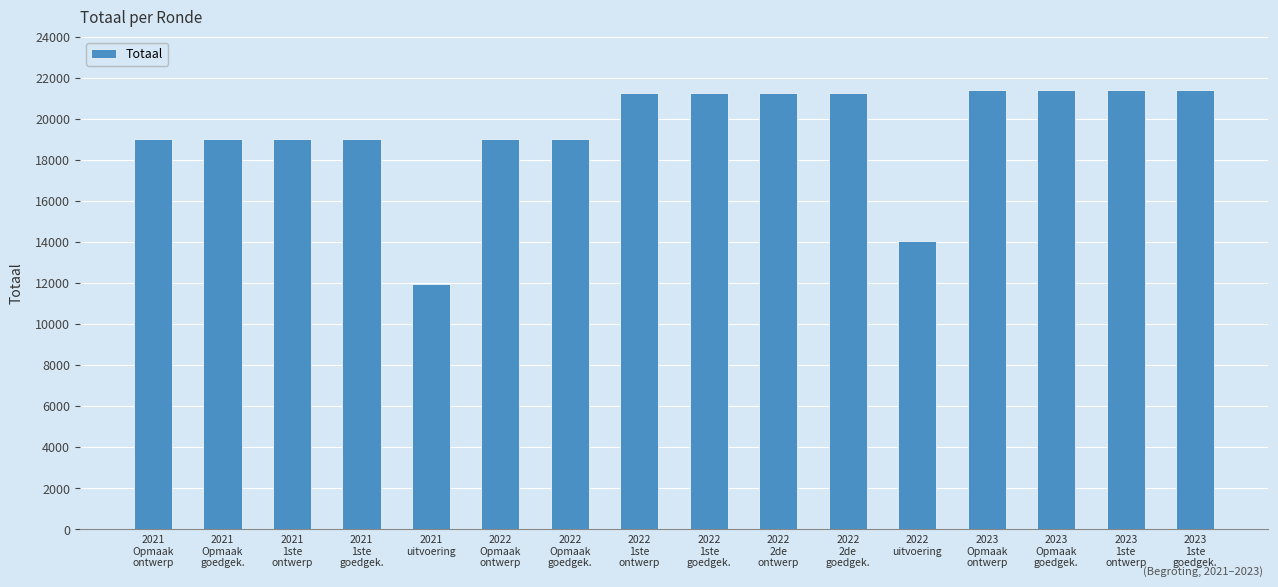

What is the sum of all values?

310850